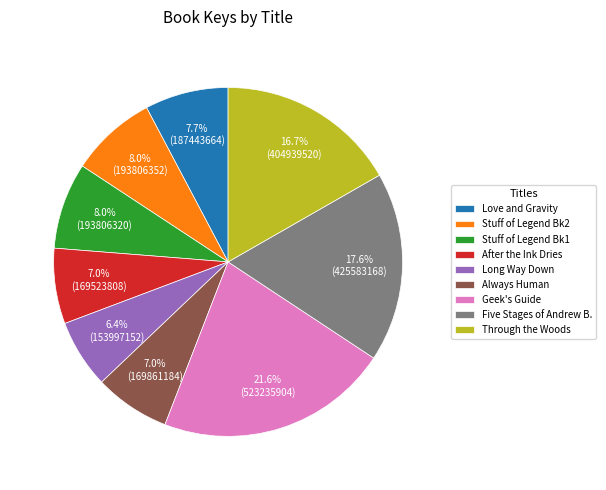

How many slices are in this pie chart?

9